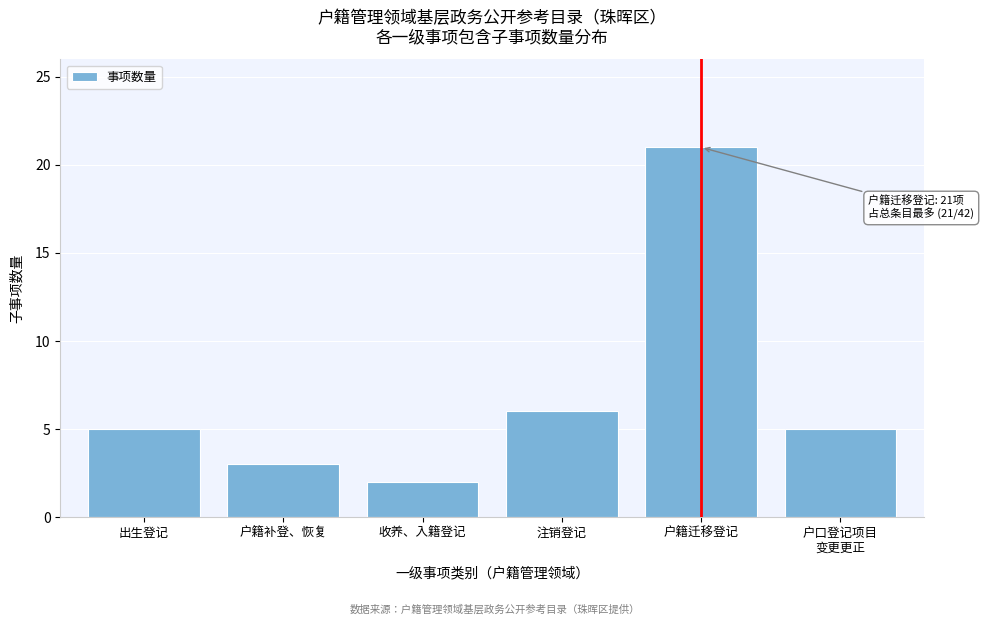

Reading left to right, list all the values displayed in this chart.

5	3	2	6	21	5